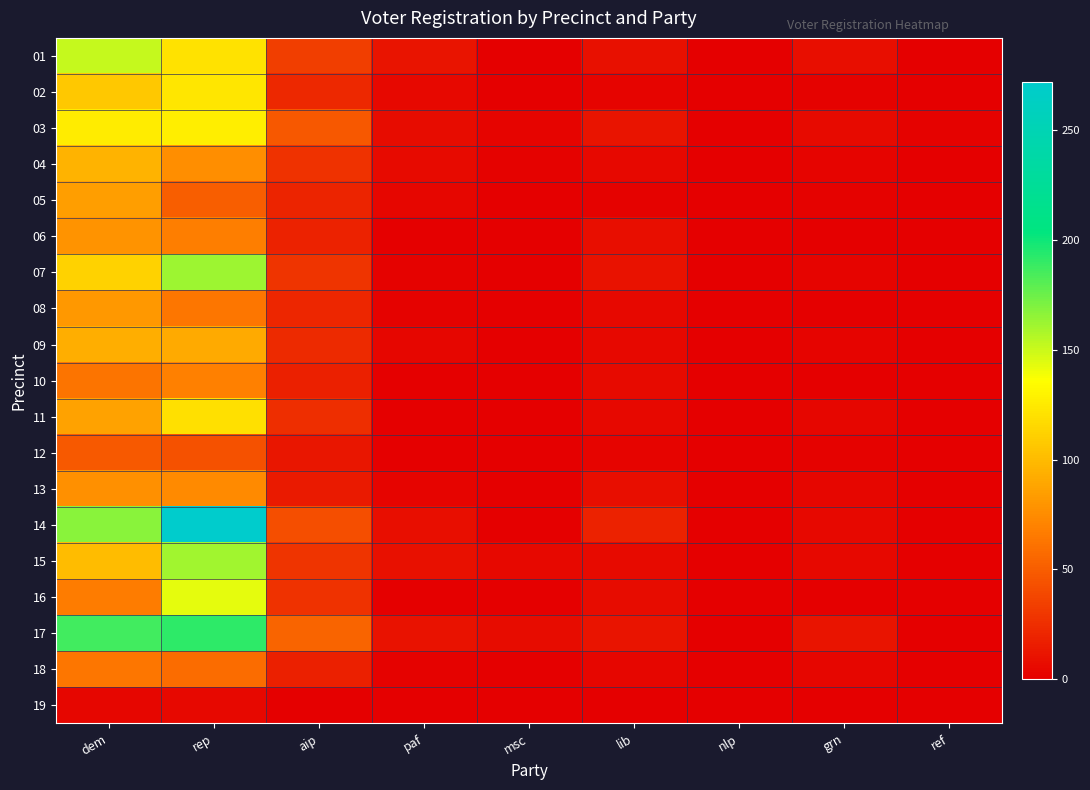

Count the number of categories in the chart.

9